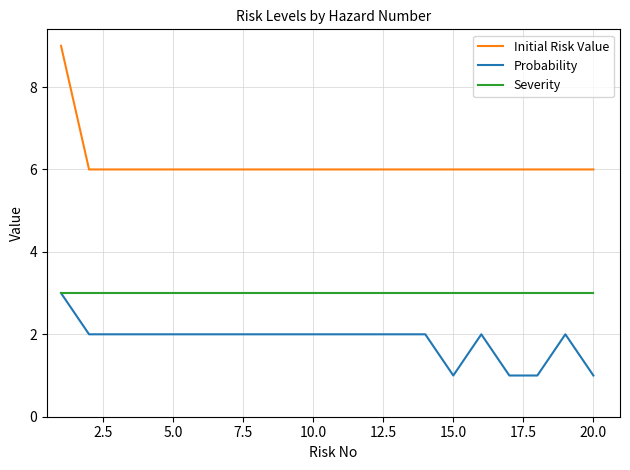

True or false: Probability and Initial Risk Value intersect in this chart.

False